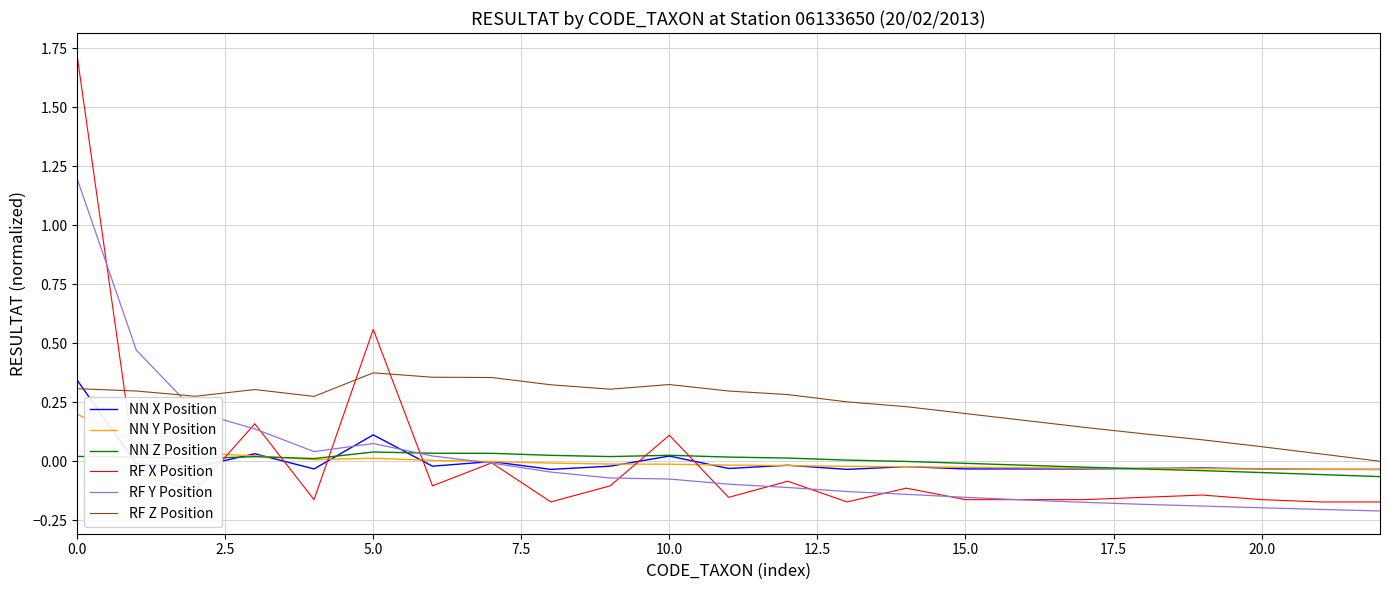

Which series has the largest total across all categories?

RF Z Position